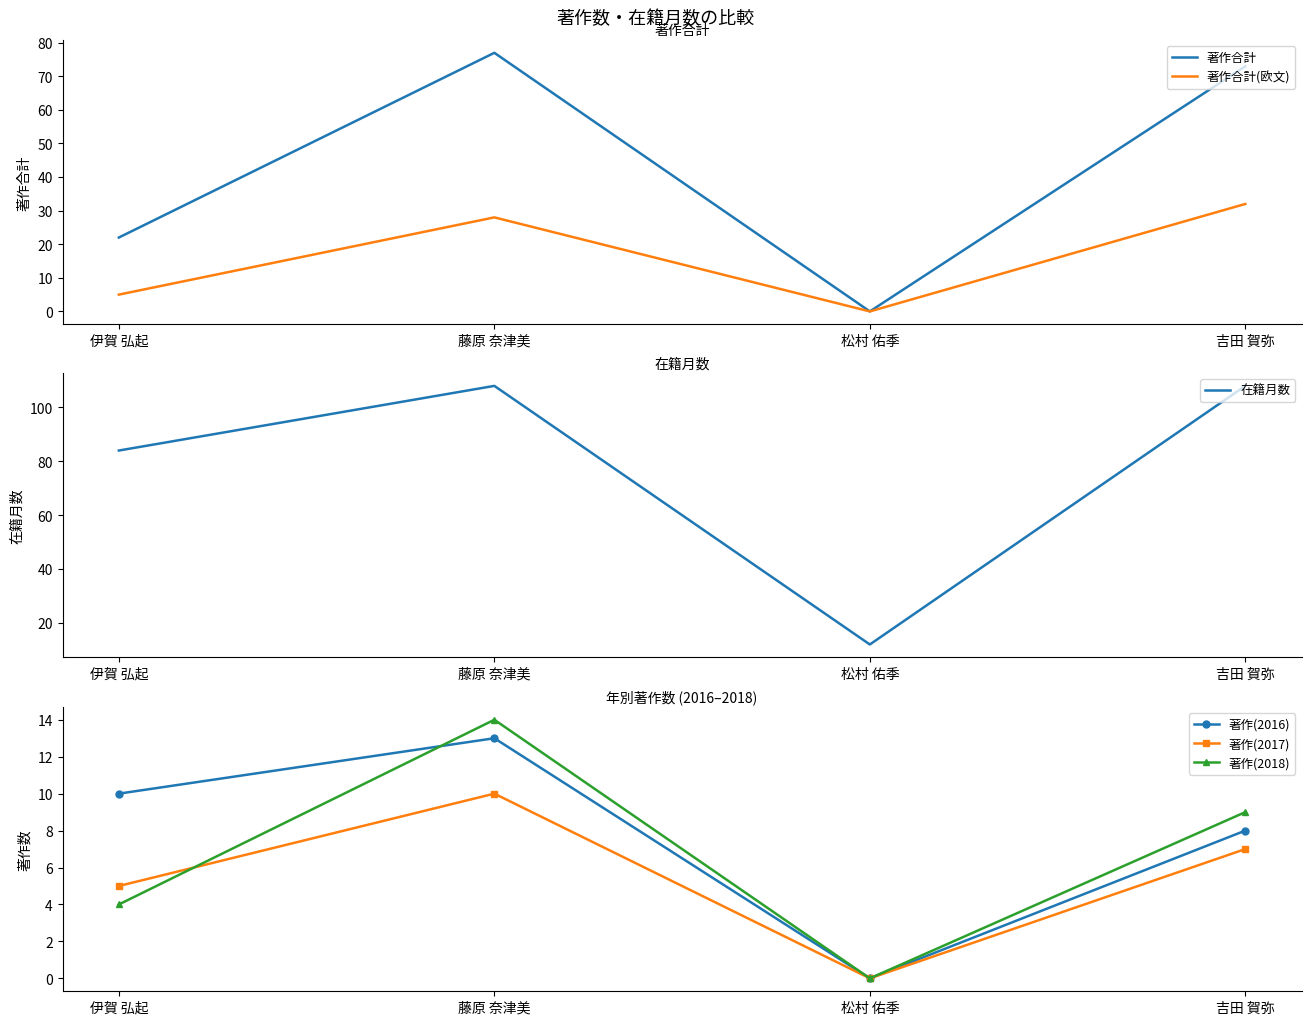

How many values in the 著作(2017) series are below 7?

2